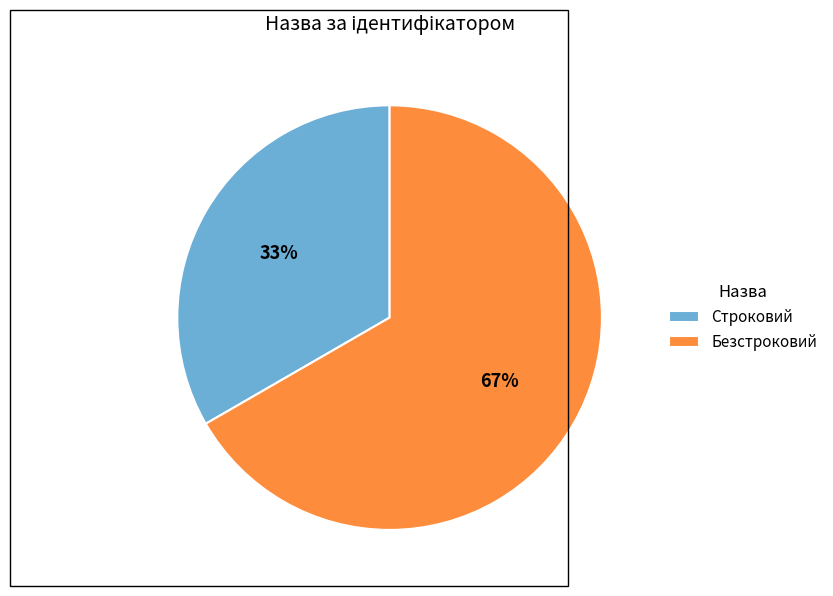

What percentage is the Безстроковий slice, to the nearest percent?

67%